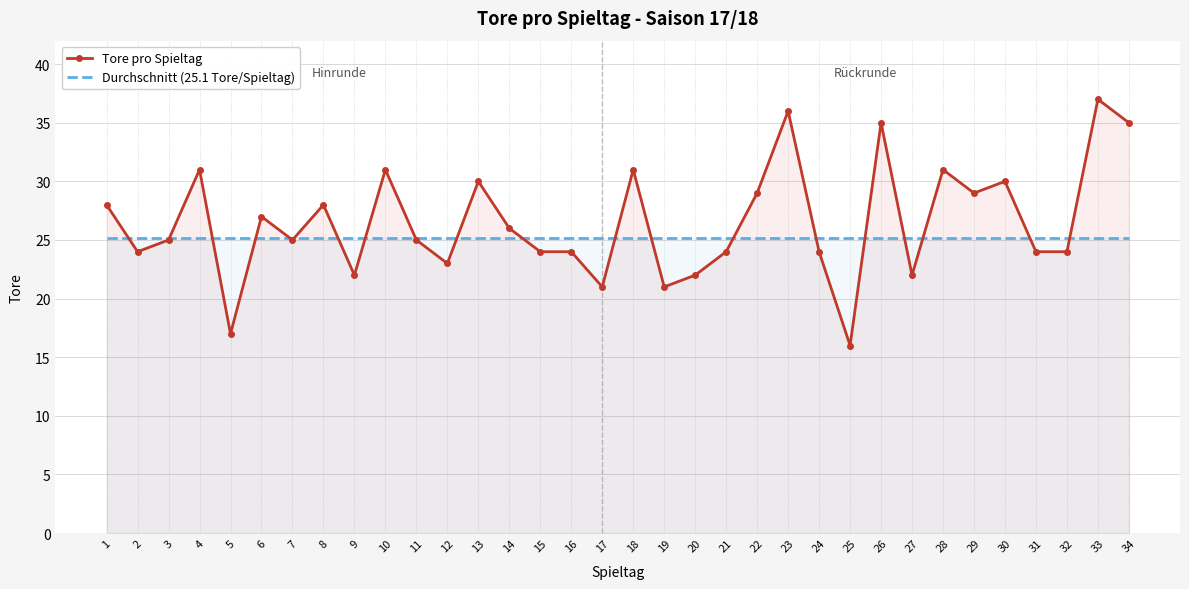

At which label does Tore pro Spieltag first exceed 25?

1